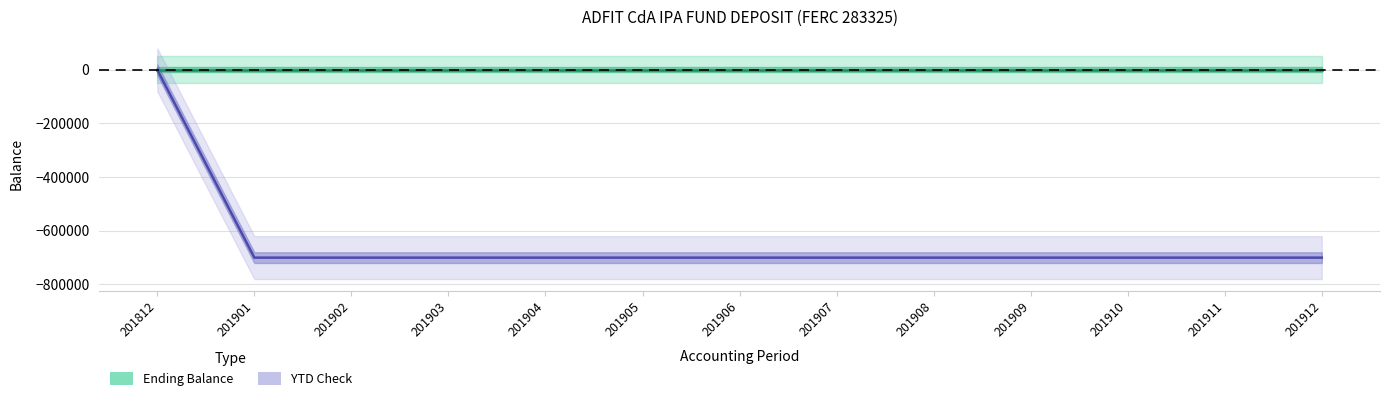

True or false: YTD Check line and Ending Balance line cross at least once.

False